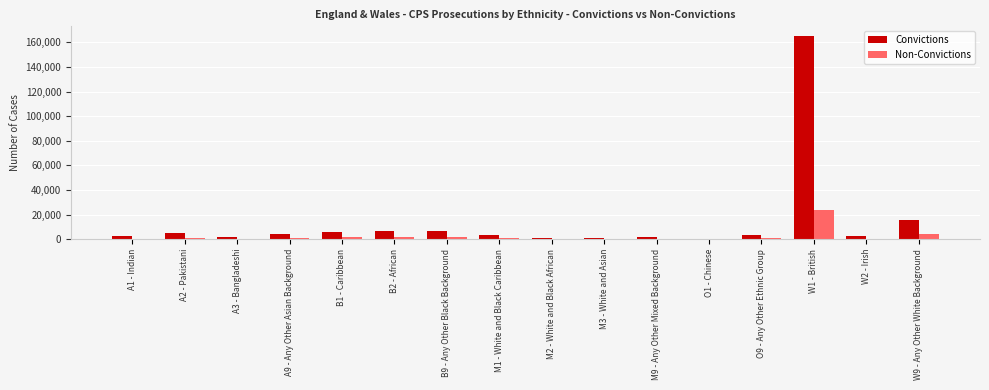

Which label corresponds to the largest value in the chart?

W1 - British